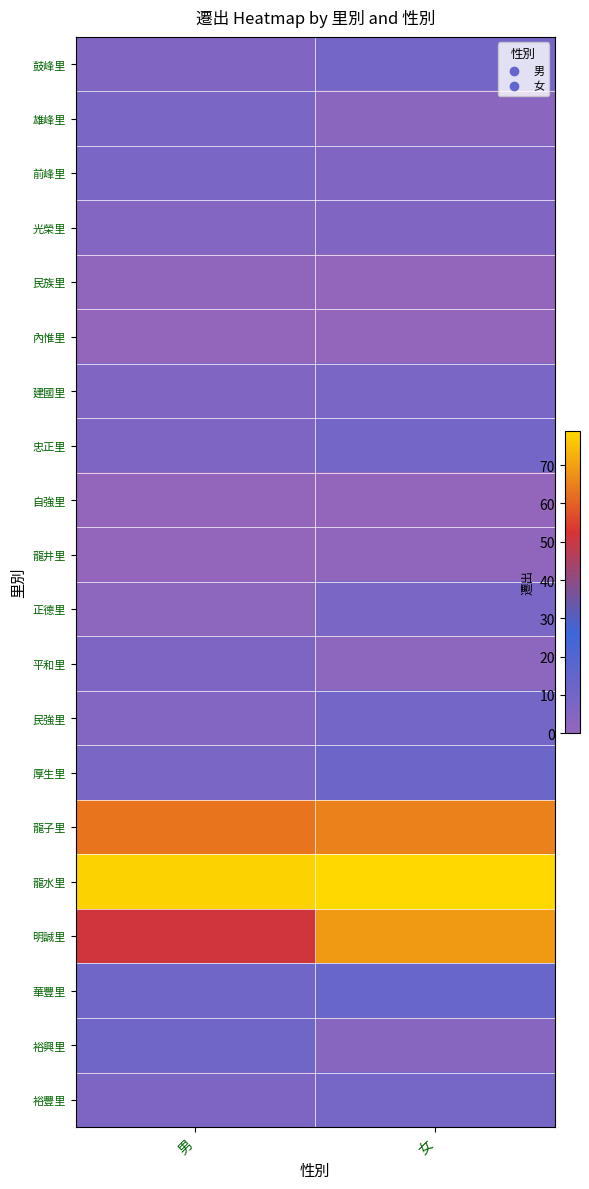

Reading left to right, what are all the values shown in this chart?

鼓峰里: 男=6	女=10
雄峰里: 男=8	女=3
前峰里: 男=8	女=6
光榮里: 男=5	女=6
民族里: 男=1	女=0
內惟里: 男=0	女=0
建國里: 男=6	女=8
忠正里: 男=7	女=10
自強里: 男=0	女=0
龍井里: 男=0	女=1
正德里: 男=2	女=8
平和里: 男=7	女=2
民強里: 男=5	女=10
厚生里: 男=8	女=12
龍子里: 男=63	女=65
龍水里: 男=78	女=79
明誠里: 男=51	女=69
華豐里: 男=11	女=13
裕興里: 男=11	女=4
裕豐里: 男=7	女=9